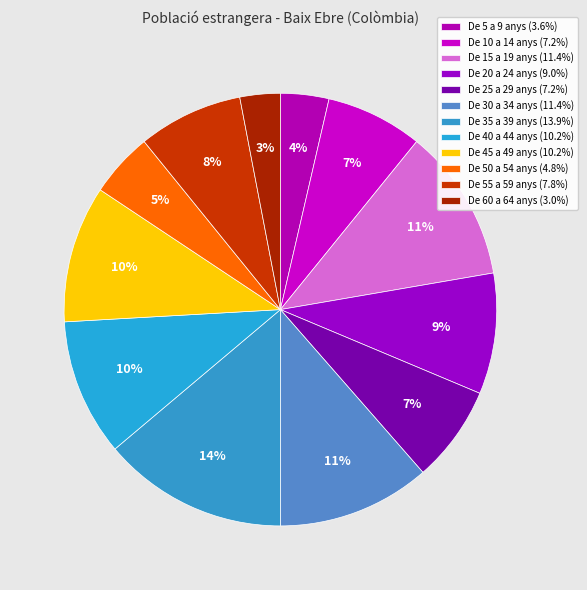

Which slice is the largest?

De 35 a 39 anys